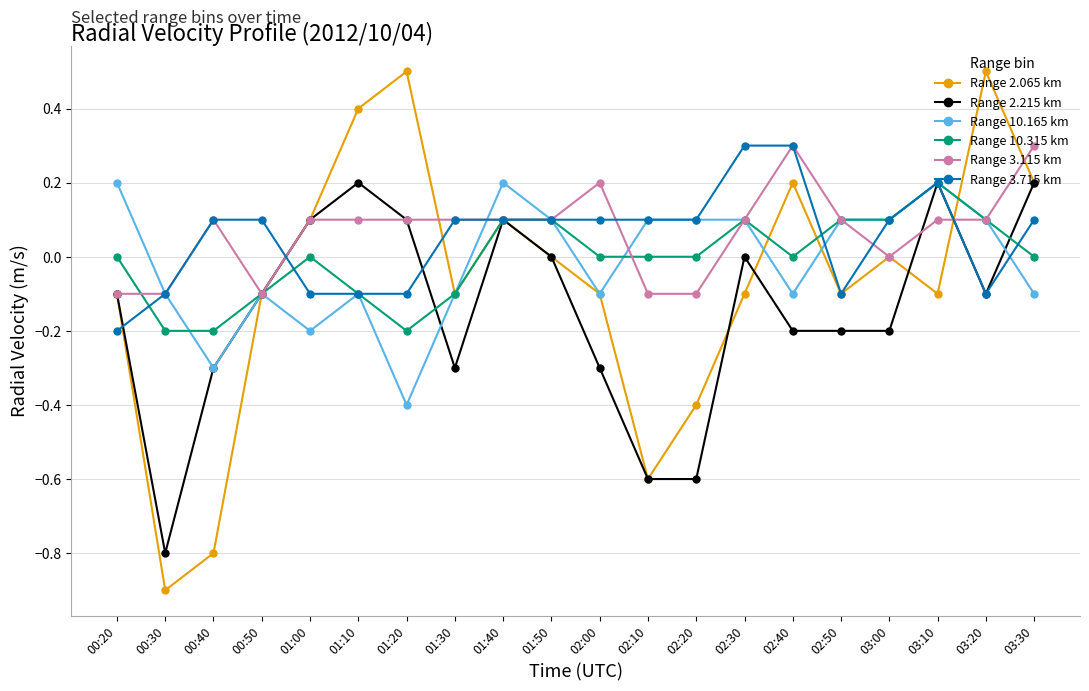

Where is the first local maximum for Range 2.065 km?

01:20